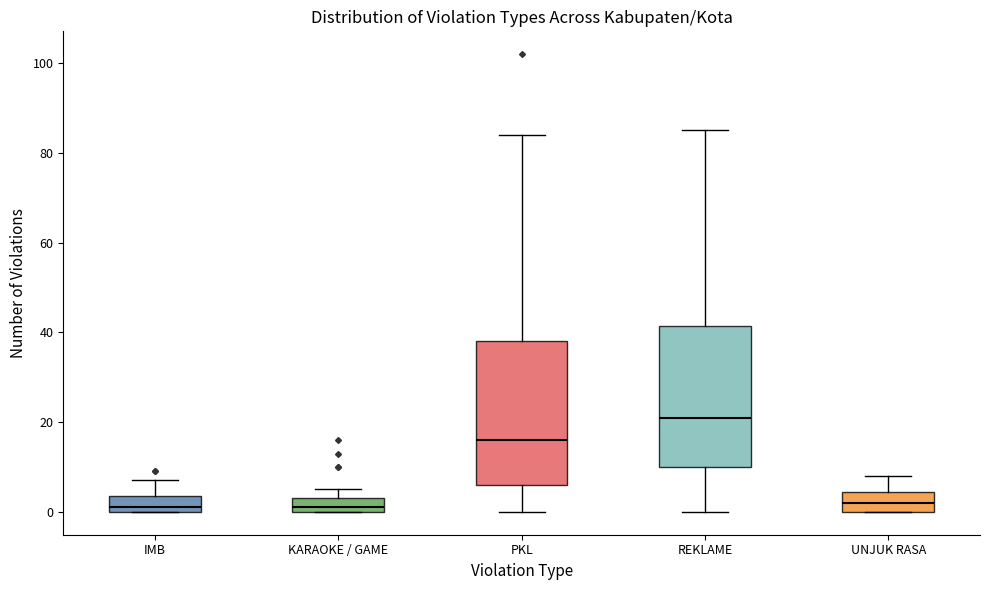

Reading left to right, read every box against the y-axis: the position of its median line, the range the box covers, and the ends of its whiskers. The values are not printed on the chart, so give them approximately, as read against the axis.

IMB: median 2, box 0 to 4, whiskers 0 to 8
KARAOKE / GAME: median 2, box 0 to 4, whiskers 0 to 6
PKL: median 16, box 6 to 38, whiskers 0 to 84
REKLAME: median 22, box 10 to 42, whiskers 0 to 86
UNJUK RASA: median 2, box 0 to 4, whiskers 0 to 8